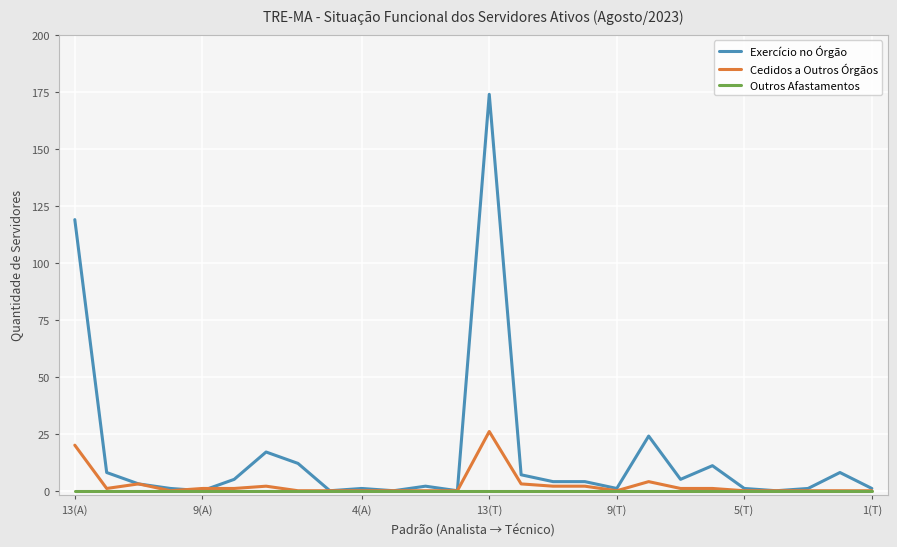

What is the greatest value displayed?

174